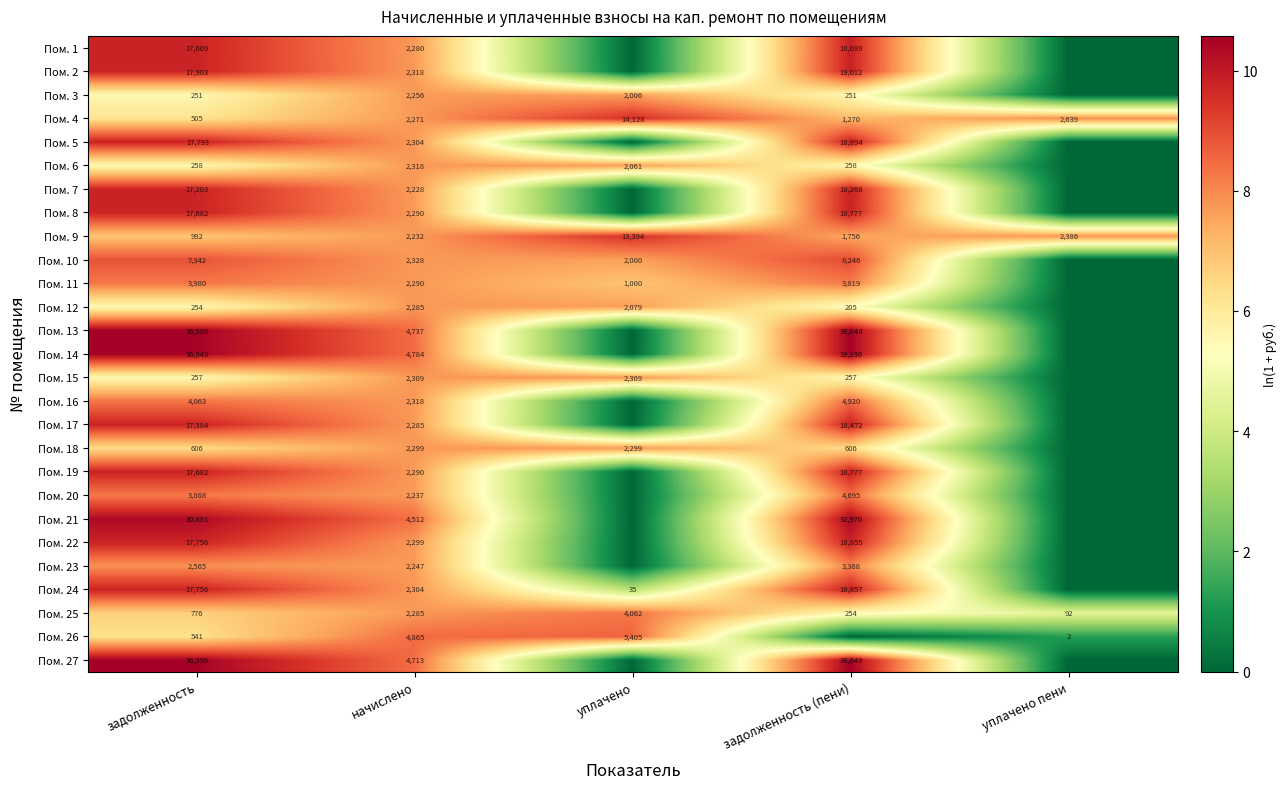

What value does the Пом. 9 series have at начислено, to the nearest 100?

2200